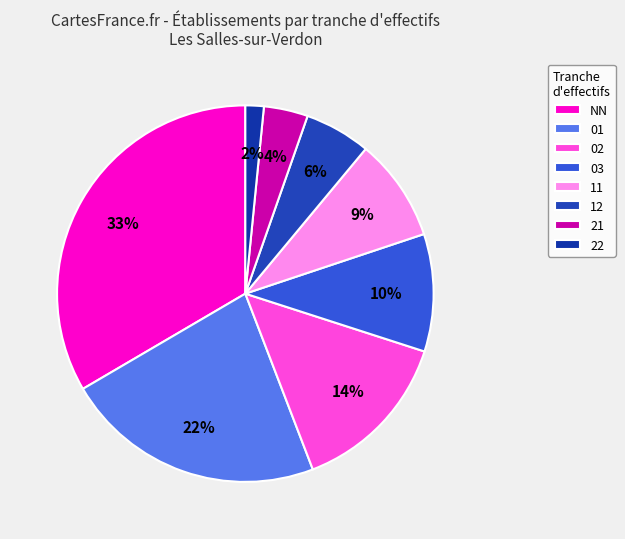

Is it true that 22 is 1% of the pie?

False